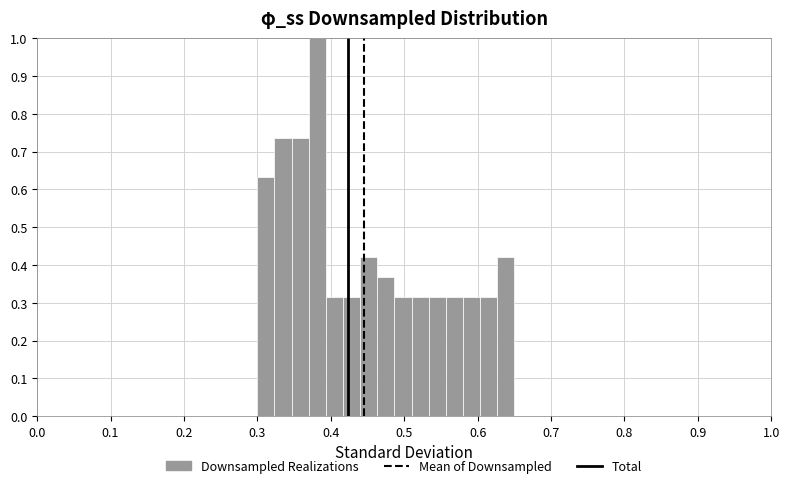

Read against the x-axis, roughly where is the centre of the tallest bar?

0.38